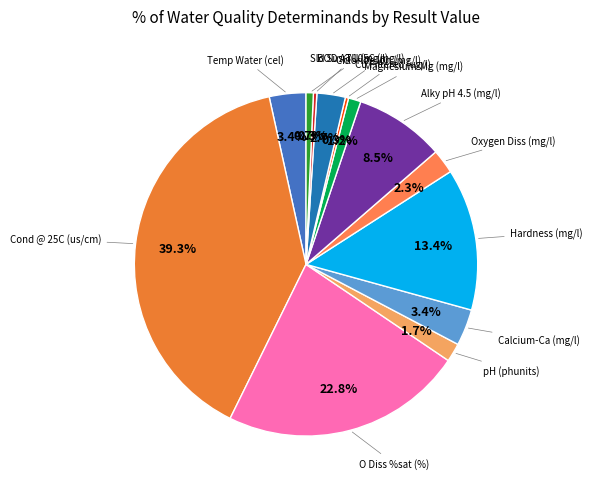

Rank the categories by value from lowest to highest.

Nitrite-N (mg/l), Ammonia(N) (mg/l), Orthophospht (mg/l), Nitrate-N (mg/l), N Oxidised (mg/l), Cu Filtered (ug/l), BOD ATU (mg/l), Sld Sus@105C (mg/l), Magnesium-Mg (mg/l), pH (phunits), Oxygen Diss (mg/l), Chloride Ion (mg/l), Calcium-Ca (mg/l), Temp Water (cel), Alky pH 4.5 (mg/l), Hardness (mg/l), O Diss %sat (%), Cond @ 25C (us/cm)